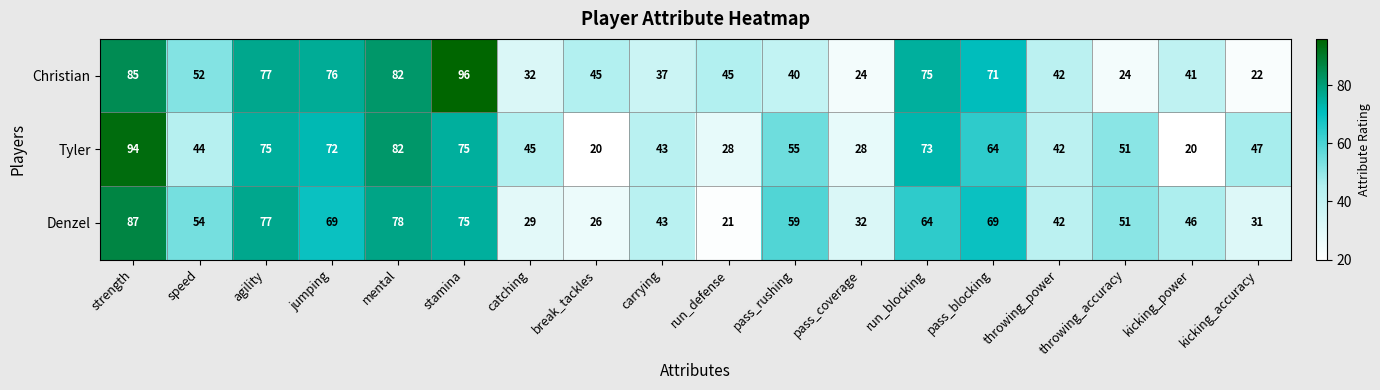

At which label is Christian closest to 59?

speed